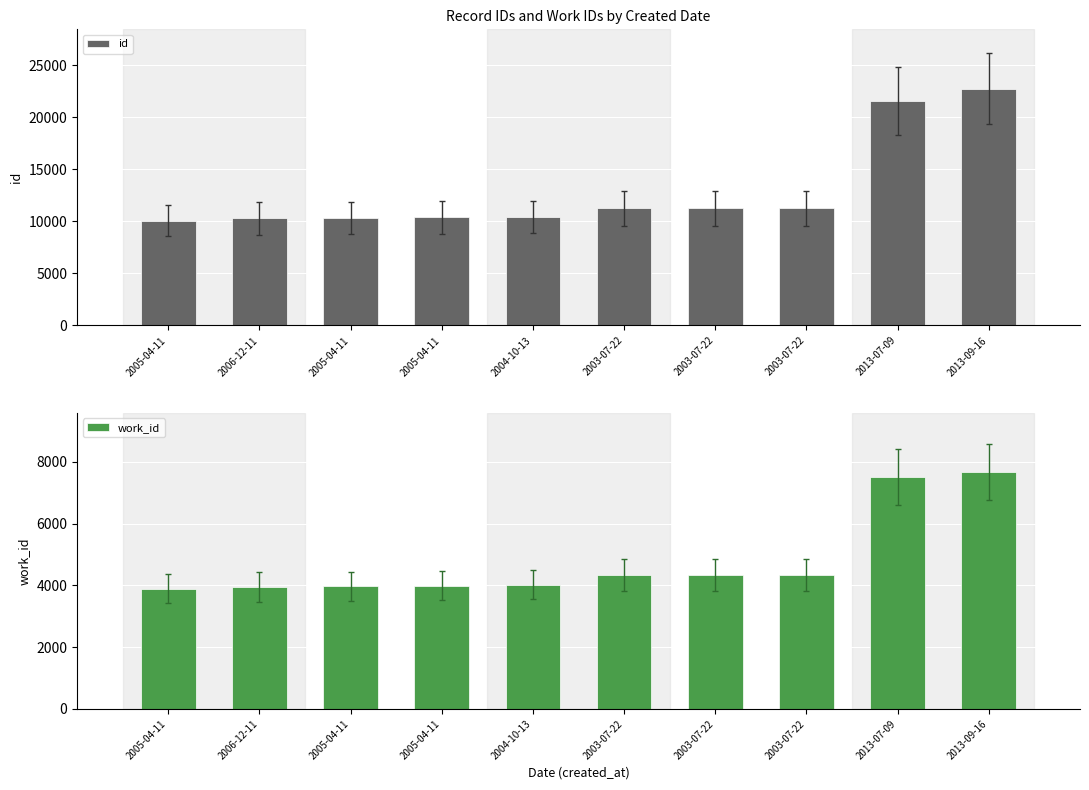

List the labels in order of work_id value, largest first.

2013-09-16, 2013-07-09, 2003-07-22, 2003-07-22, 2003-07-22, 2004-10-13, 2005-04-11, 2005-04-11, 2006-12-11, 2005-04-11